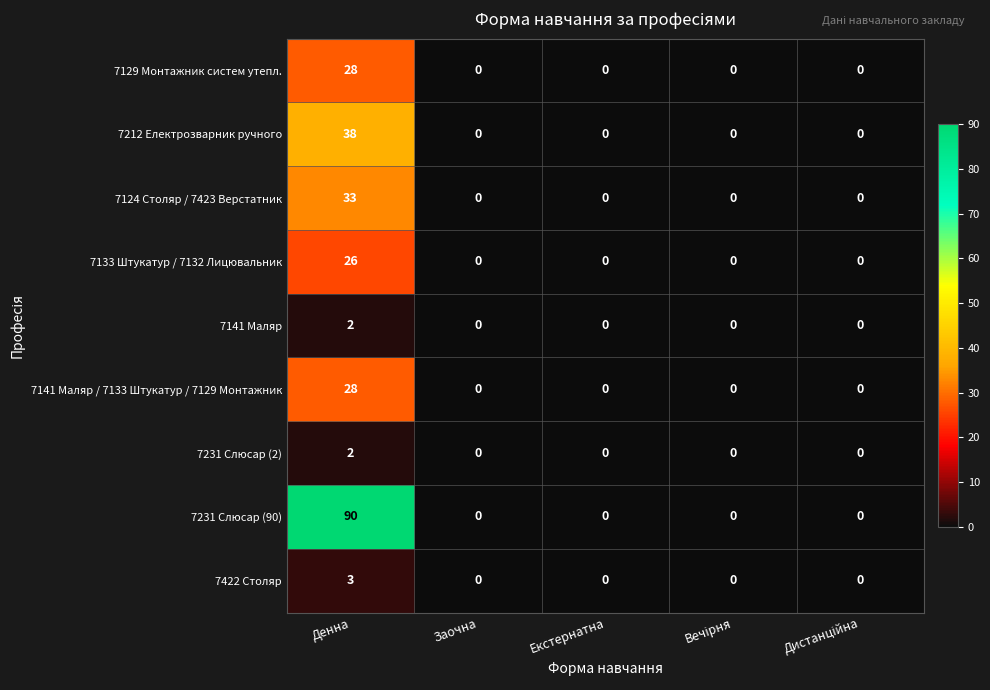

What is the spread (max minus min) of values at Денна?

88